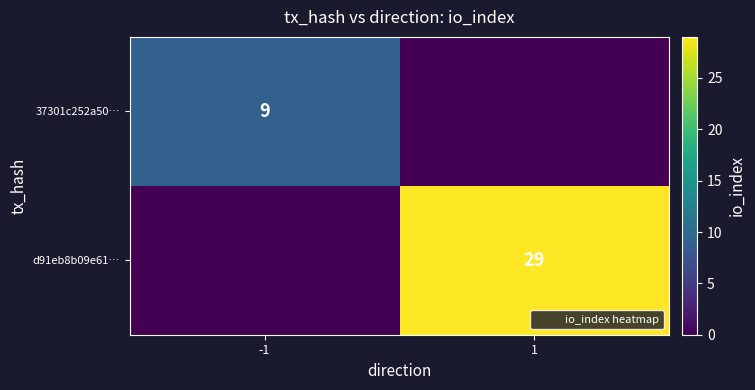

The value of 37301c252a50… at -1 is 2. True or false?

False